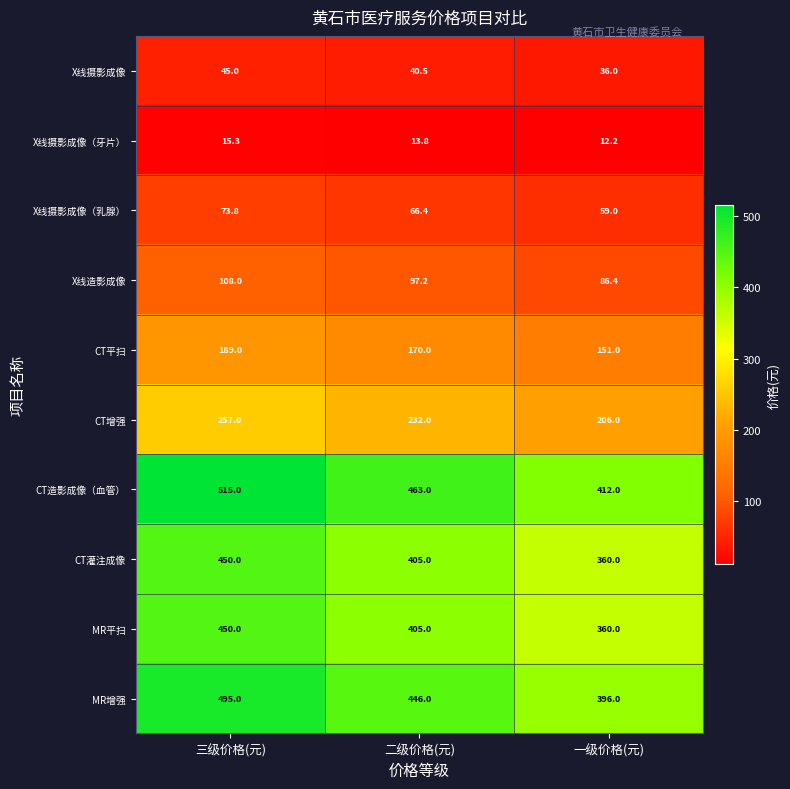

What is the spread (max minus min) of values at 一级价格(元)?

399.8